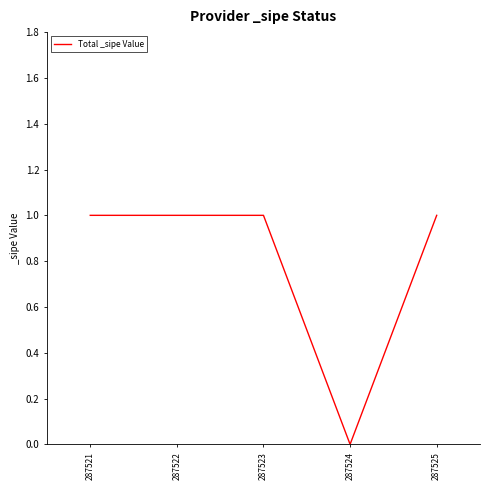

Does the chart display data point markers on the line(s)?

No